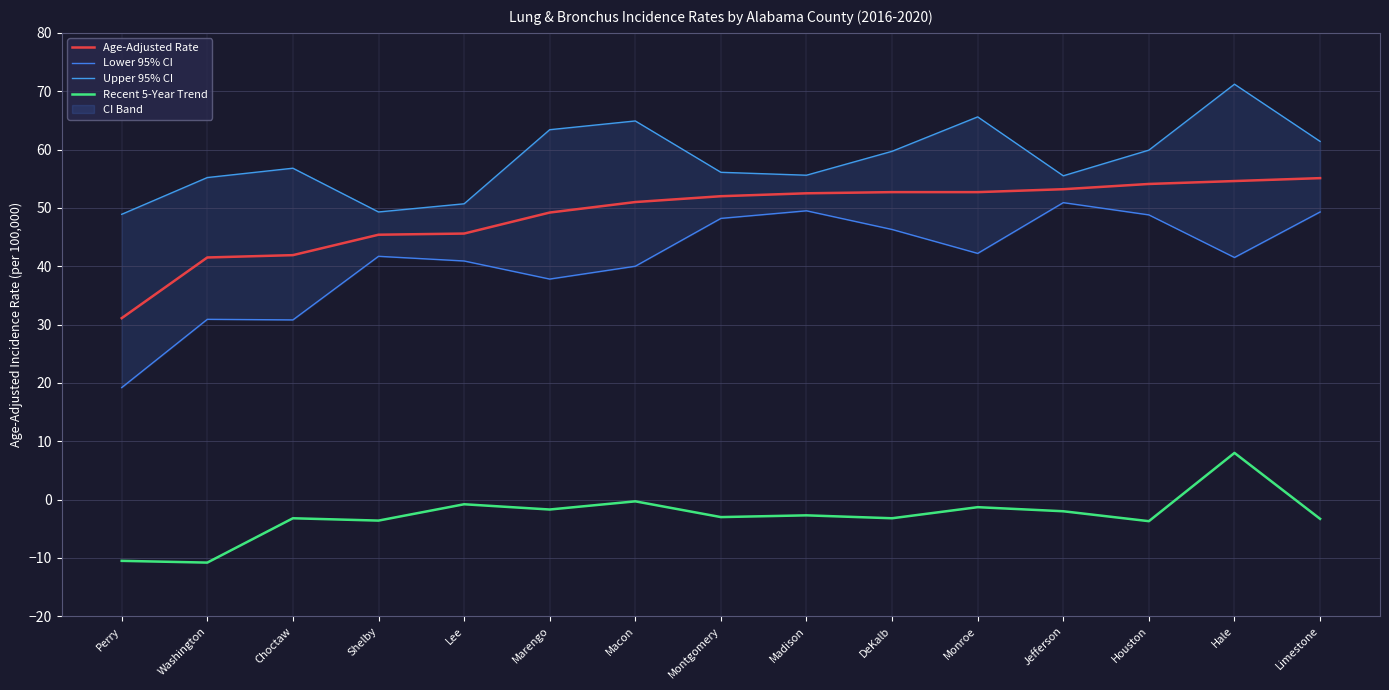

True or false: Age-Adjusted Rate has more than 1 points higher than both neighbors.

False